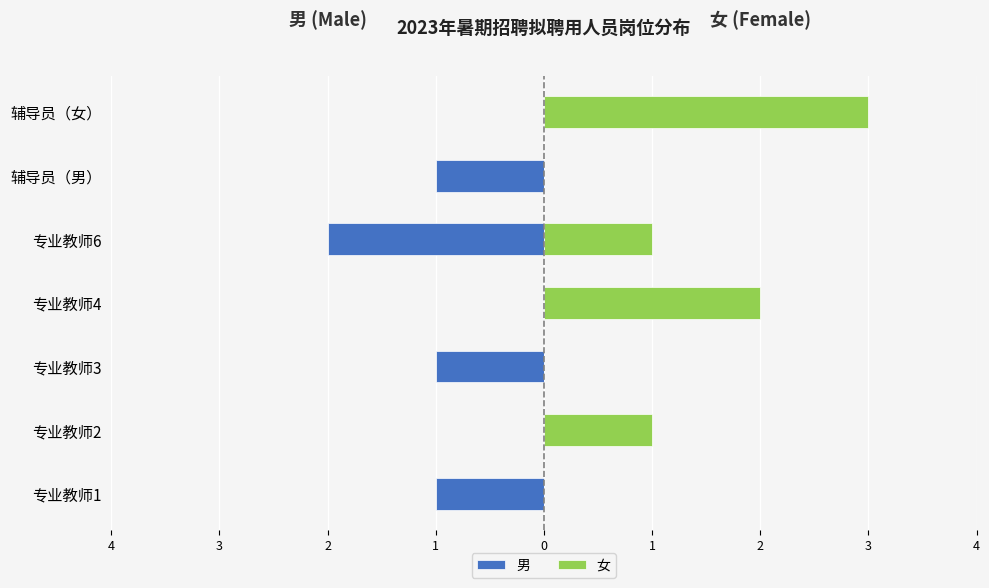

Which series has the widest spread of values?

女